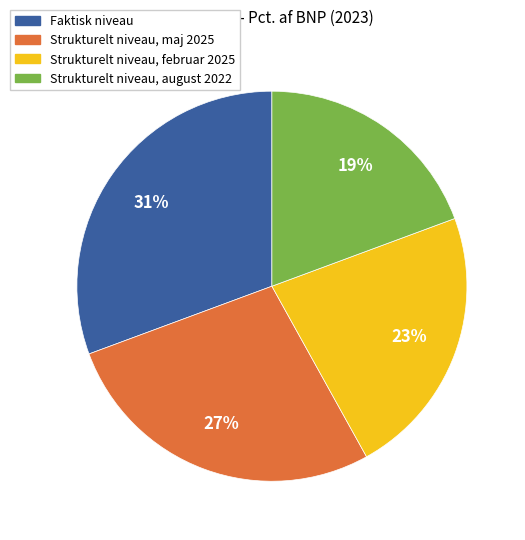

Do Strukturelt niveau, august 2022 and Strukturelt niveau, februar 2025 together represent more than half of the pie?

No